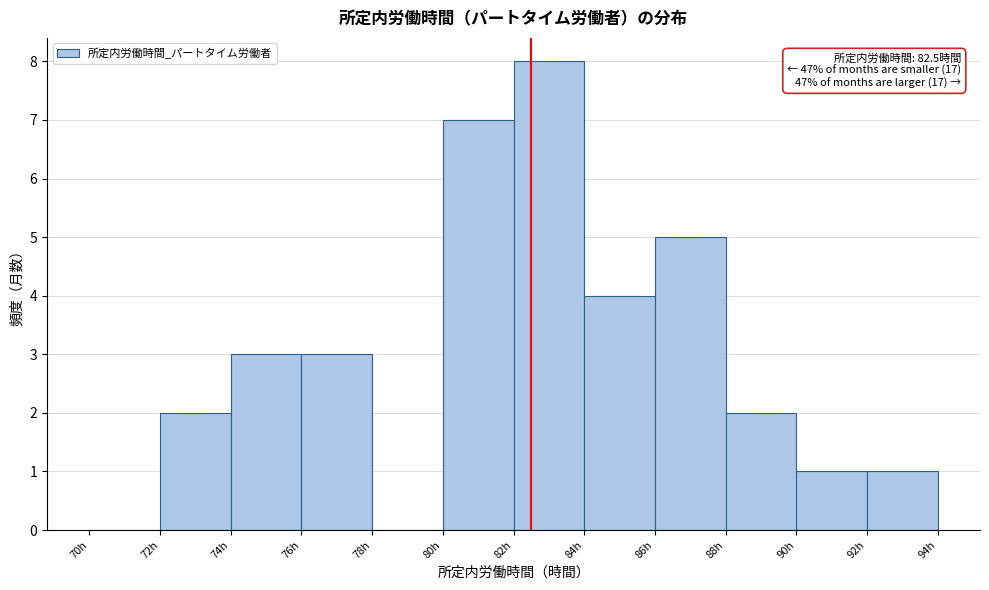

Which range on the x-axis has the tallest bar?

82 to 84